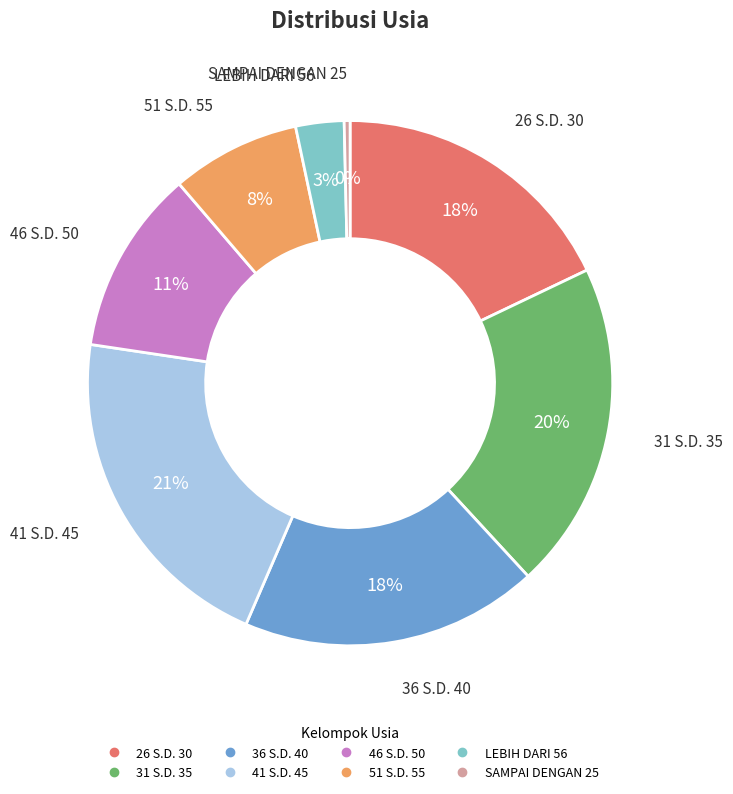

Do 31 S.D. 35 and LEBIH DARI 56 together represent more than half of the pie?

No